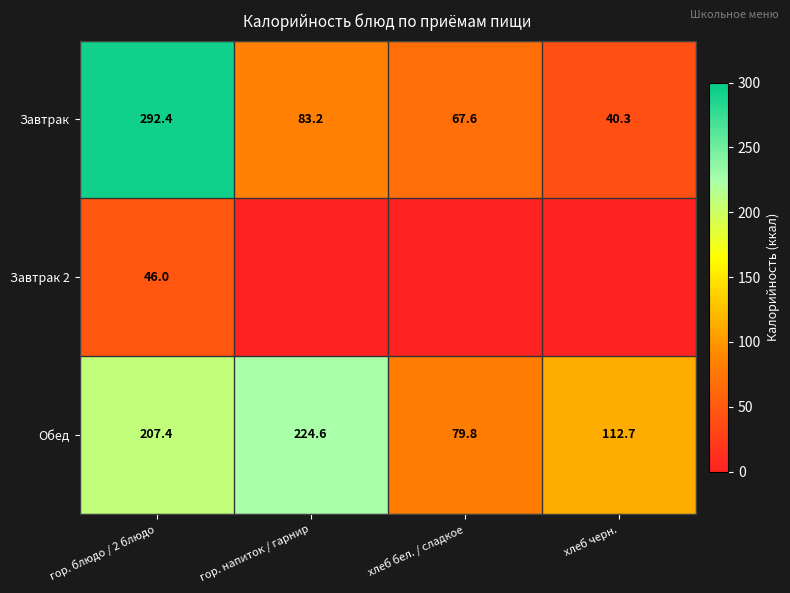

Is the value of Завтрак at хлеб черн. greater than the value of Обед at хлеб черн.?

No